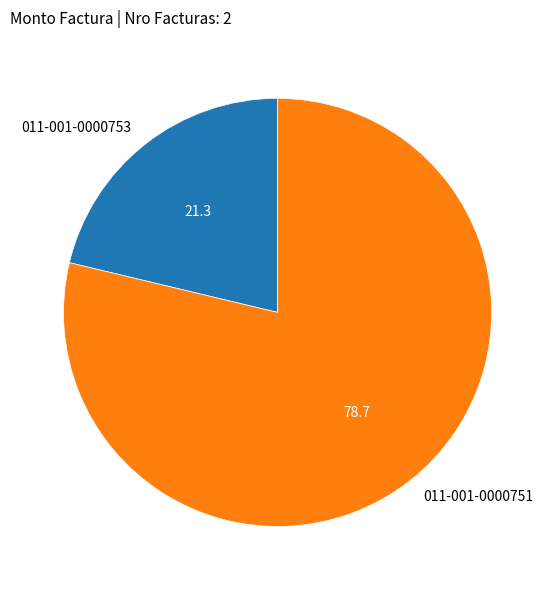

Which category has the biggest portion of the pie?

011-001-0000751